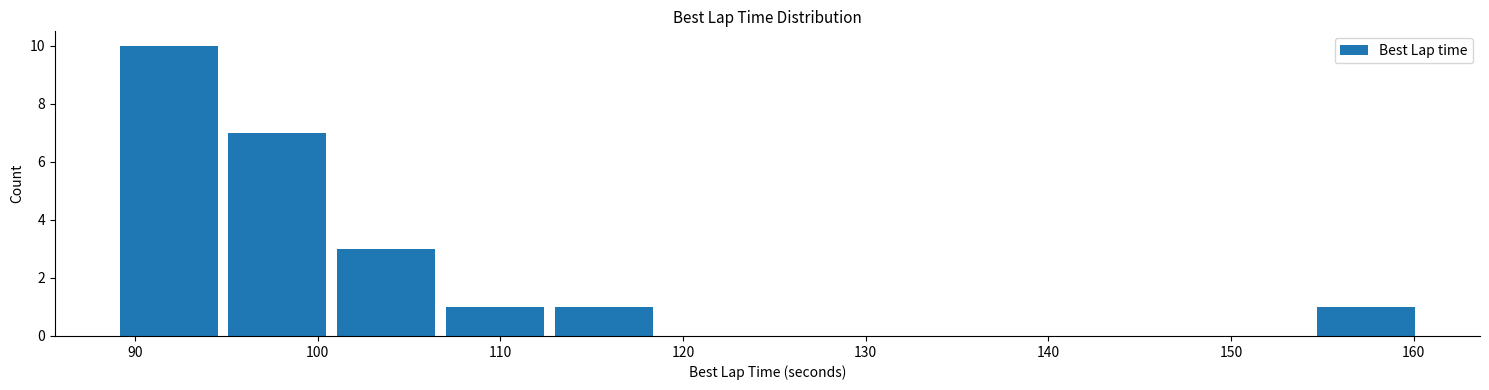

How tall is the bar that spans 101 to 107 on the x-axis? Neither the bar edges nor the heights are printed on the chart, so give them approximately, as read against the axes.

3